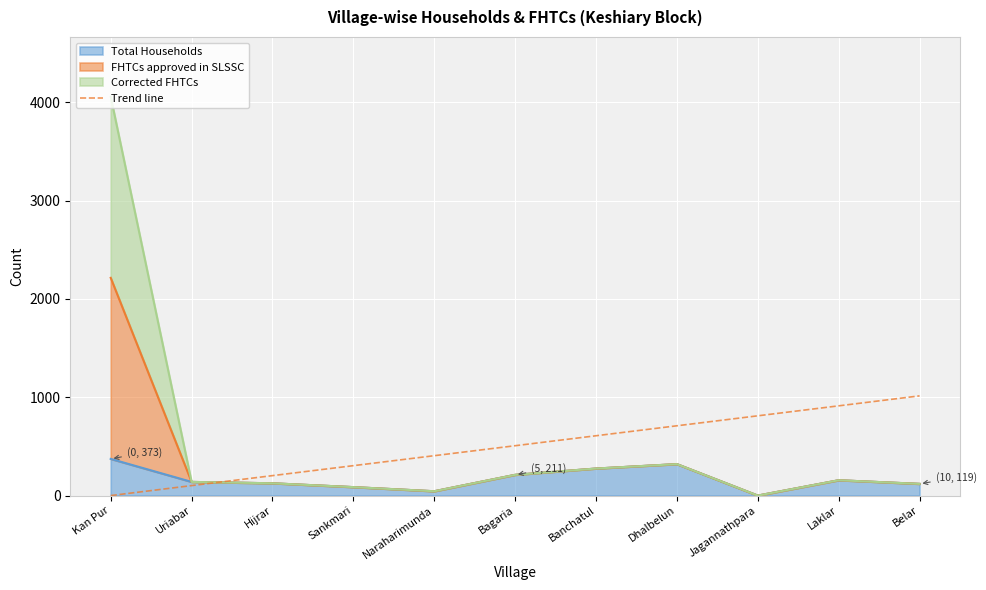

Between Belar and Kan Pur, which is larger?

Kan Pur